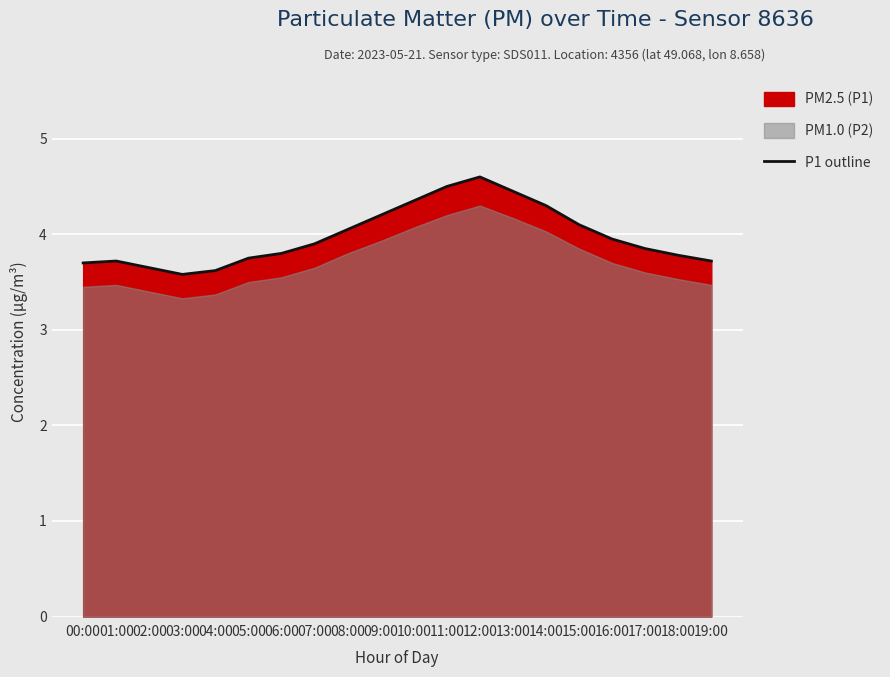

Between 14:00 and 15:00, which is larger?

14:00